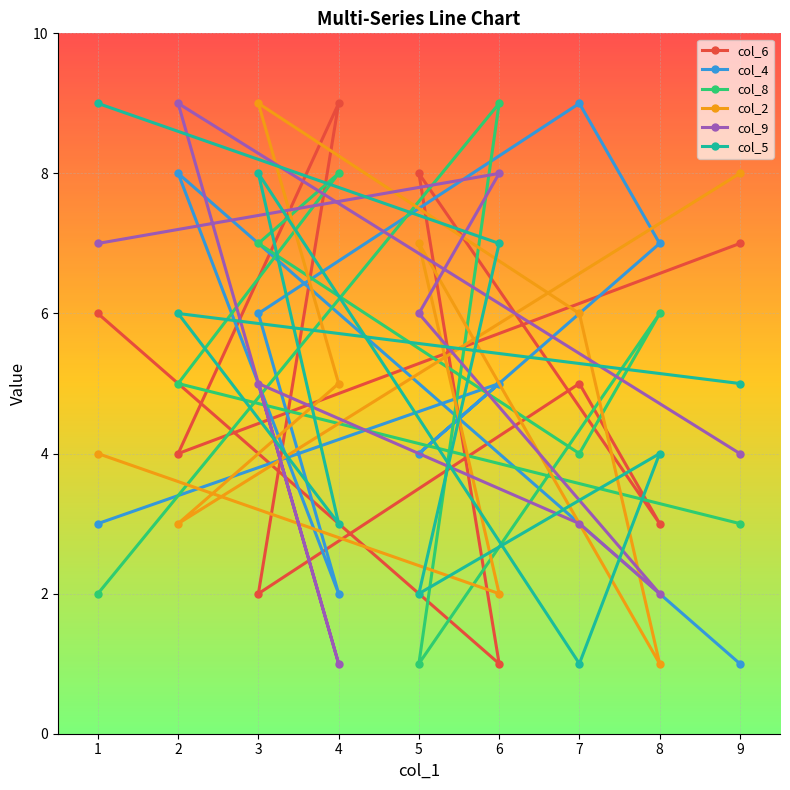

True or false: col_8 has a value of 1 at 2.

False